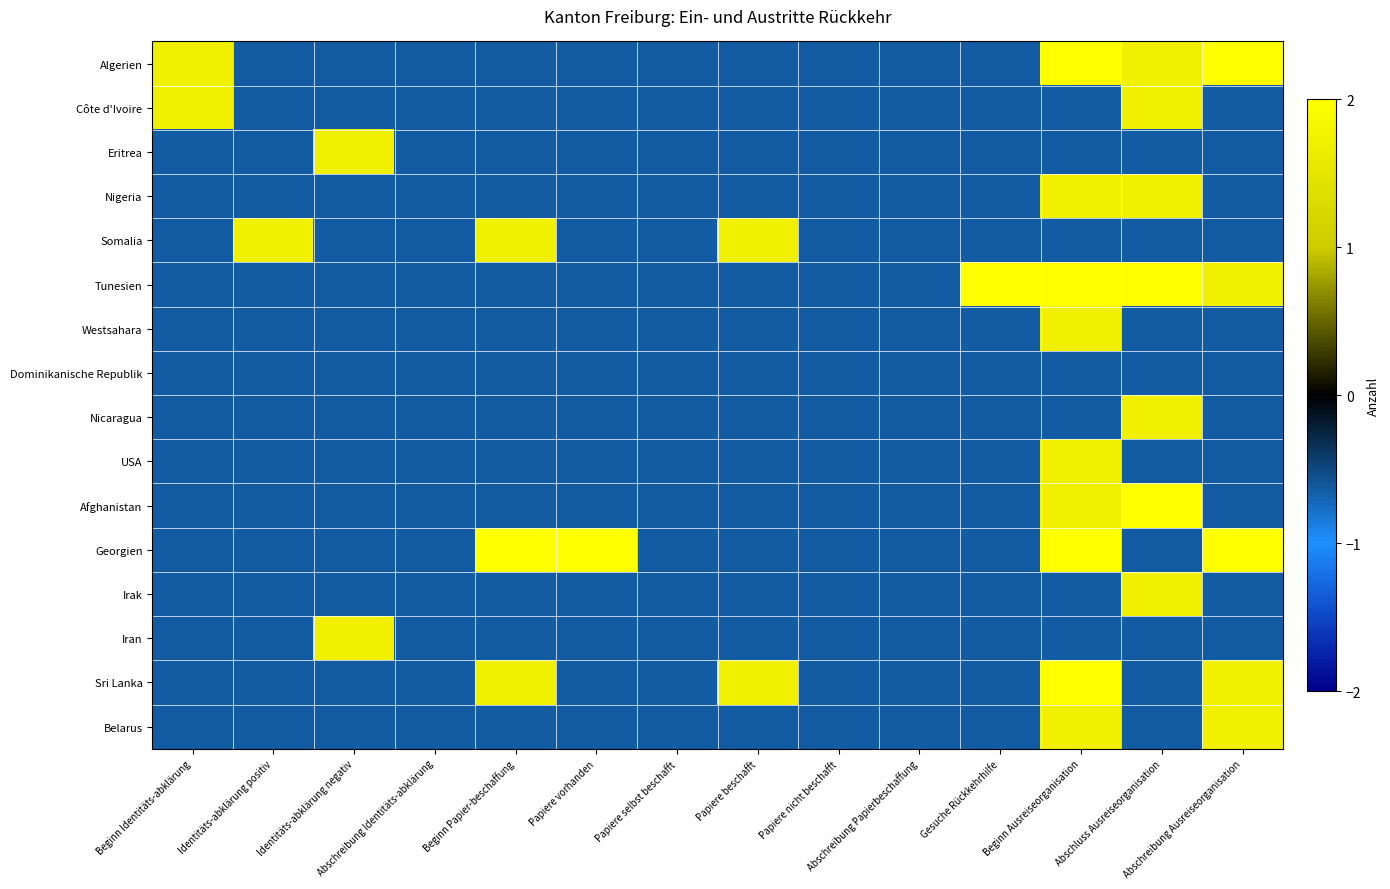

Reading left to right, list all the values displayed in this chart.

Algerien: Beginn Identitäts-abklärung=1.7	Identitäts-abklärung positiv=-0.6	Identitäts-abklärung negativ=-0.6	Abschreibung Identitäts-abklärung=-0.6	Beginn Papier-beschaffung=-0.6	Papiere vorhanden=-0.6	Papiere selbst beschafft=-0.6	Papiere beschafft=-0.6	Papiere nicht beschafft=-0.6	Abschreibung Papierbeschaffung=-0.6	Gesuche Rückkehrhilfe=-0.6	Beginn Ausreiseorganisation=2.0	Abschluss Ausreiseorganisation=1.7	Abschreibung Ausreiseorganisation=2.0
Côte d'Ivoire: Beginn Identitäts-abklärung=1.7	Identitäts-abklärung positiv=-0.6	Identitäts-abklärung negativ=-0.6	Abschreibung Identitäts-abklärung=-0.6	Beginn Papier-beschaffung=-0.6	Papiere vorhanden=-0.6	Papiere selbst beschafft=-0.6	Papiere beschafft=-0.6	Papiere nicht beschafft=-0.6	Abschreibung Papierbeschaffung=-0.6	Gesuche Rückkehrhilfe=-0.6	Beginn Ausreiseorganisation=-0.6	Abschluss Ausreiseorganisation=1.7	Abschreibung Ausreiseorganisation=-0.6
Eritrea: Beginn Identitäts-abklärung=-0.6	Identitäts-abklärung positiv=-0.6	Identitäts-abklärung negativ=1.7	Abschreibung Identitäts-abklärung=-0.6	Beginn Papier-beschaffung=-0.6	Papiere vorhanden=-0.6	Papiere selbst beschafft=-0.6	Papiere beschafft=-0.6	Papiere nicht beschafft=-0.6	Abschreibung Papierbeschaffung=-0.6	Gesuche Rückkehrhilfe=-0.6	Beginn Ausreiseorganisation=-0.6	Abschluss Ausreiseorganisation=-0.6	Abschreibung Ausreiseorganisation=-0.6
Nigeria: Beginn Identitäts-abklärung=-0.6	Identitäts-abklärung positiv=-0.6	Identitäts-abklärung negativ=-0.6	Abschreibung Identitäts-abklärung=-0.6	Beginn Papier-beschaffung=-0.6	Papiere vorhanden=-0.6	Papiere selbst beschafft=-0.6	Papiere beschafft=-0.6	Papiere nicht beschafft=-0.6	Abschreibung Papierbeschaffung=-0.6	Gesuche Rückkehrhilfe=-0.6	Beginn Ausreiseorganisation=1.7	Abschluss Ausreiseorganisation=1.7	Abschreibung Ausreiseorganisation=-0.6
Somalia: Beginn Identitäts-abklärung=-0.6	Identitäts-abklärung positiv=1.7	Identitäts-abklärung negativ=-0.6	Abschreibung Identitäts-abklärung=-0.6	Beginn Papier-beschaffung=1.7	Papiere vorhanden=-0.6	Papiere selbst beschafft=-0.6	Papiere beschafft=1.7	Papiere nicht beschafft=-0.6	Abschreibung Papierbeschaffung=-0.6	Gesuche Rückkehrhilfe=-0.6	Beginn Ausreiseorganisation=-0.6	Abschluss Ausreiseorganisation=-0.6	Abschreibung Ausreiseorganisation=-0.6
Tunesien: Beginn Identitäts-abklärung=-0.6	Identitäts-abklärung positiv=-0.6	Identitäts-abklärung negativ=-0.6	Abschreibung Identitäts-abklärung=-0.6	Beginn Papier-beschaffung=-0.6	Papiere vorhanden=-0.6	Papiere selbst beschafft=-0.6	Papiere beschafft=-0.6	Papiere nicht beschafft=-0.6	Abschreibung Papierbeschaffung=-0.6	Gesuche Rückkehrhilfe=2.0	Beginn Ausreiseorganisation=2.0	Abschluss Ausreiseorganisation=2.0	Abschreibung Ausreiseorganisation=1.7
Westsahara: Beginn Identitäts-abklärung=-0.6	Identitäts-abklärung positiv=-0.6	Identitäts-abklärung negativ=-0.6	Abschreibung Identitäts-abklärung=-0.6	Beginn Papier-beschaffung=-0.6	Papiere vorhanden=-0.6	Papiere selbst beschafft=-0.6	Papiere beschafft=-0.6	Papiere nicht beschafft=-0.6	Abschreibung Papierbeschaffung=-0.6	Gesuche Rückkehrhilfe=-0.6	Beginn Ausreiseorganisation=1.7	Abschluss Ausreiseorganisation=-0.6	Abschreibung Ausreiseorganisation=-0.6
Dominikanische Republik: Beginn Identitäts-abklärung=-0.6	Identitäts-abklärung positiv=-0.6	Identitäts-abklärung negativ=-0.6	Abschreibung Identitäts-abklärung=-0.6	Beginn Papier-beschaffung=-0.6	Papiere vorhanden=-0.6	Papiere selbst beschafft=-0.6	Papiere beschafft=-0.6	Papiere nicht beschafft=-0.6	Abschreibung Papierbeschaffung=-0.6	Gesuche Rückkehrhilfe=-0.6	Beginn Ausreiseorganisation=-0.6	Abschluss Ausreiseorganisation=-0.6	Abschreibung Ausreiseorganisation=-0.6
Nicaragua: Beginn Identitäts-abklärung=-0.6	Identitäts-abklärung positiv=-0.6	Identitäts-abklärung negativ=-0.6	Abschreibung Identitäts-abklärung=-0.6	Beginn Papier-beschaffung=-0.6	Papiere vorhanden=-0.6	Papiere selbst beschafft=-0.6	Papiere beschafft=-0.6	Papiere nicht beschafft=-0.6	Abschreibung Papierbeschaffung=-0.6	Gesuche Rückkehrhilfe=-0.6	Beginn Ausreiseorganisation=-0.6	Abschluss Ausreiseorganisation=1.7	Abschreibung Ausreiseorganisation=-0.6
USA: Beginn Identitäts-abklärung=-0.6	Identitäts-abklärung positiv=-0.6	Identitäts-abklärung negativ=-0.6	Abschreibung Identitäts-abklärung=-0.6	Beginn Papier-beschaffung=-0.6	Papiere vorhanden=-0.6	Papiere selbst beschafft=-0.6	Papiere beschafft=-0.6	Papiere nicht beschafft=-0.6	Abschreibung Papierbeschaffung=-0.6	Gesuche Rückkehrhilfe=-0.6	Beginn Ausreiseorganisation=1.7	Abschluss Ausreiseorganisation=-0.6	Abschreibung Ausreiseorganisation=-0.6
Afghanistan: Beginn Identitäts-abklärung=-0.6	Identitäts-abklärung positiv=-0.6	Identitäts-abklärung negativ=-0.6	Abschreibung Identitäts-abklärung=-0.6	Beginn Papier-beschaffung=-0.6	Papiere vorhanden=-0.6	Papiere selbst beschafft=-0.6	Papiere beschafft=-0.6	Papiere nicht beschafft=-0.6	Abschreibung Papierbeschaffung=-0.6	Gesuche Rückkehrhilfe=-0.6	Beginn Ausreiseorganisation=1.7	Abschluss Ausreiseorganisation=2.0	Abschreibung Ausreiseorganisation=-0.6
Georgien: Beginn Identitäts-abklärung=-0.6	Identitäts-abklärung positiv=-0.6	Identitäts-abklärung negativ=-0.6	Abschreibung Identitäts-abklärung=-0.6	Beginn Papier-beschaffung=2.0	Papiere vorhanden=2.0	Papiere selbst beschafft=-0.6	Papiere beschafft=-0.6	Papiere nicht beschafft=-0.6	Abschreibung Papierbeschaffung=-0.6	Gesuche Rückkehrhilfe=-0.6	Beginn Ausreiseorganisation=2.0	Abschluss Ausreiseorganisation=-0.6	Abschreibung Ausreiseorganisation=2.0
Irak: Beginn Identitäts-abklärung=-0.6	Identitäts-abklärung positiv=-0.6	Identitäts-abklärung negativ=-0.6	Abschreibung Identitäts-abklärung=-0.6	Beginn Papier-beschaffung=-0.6	Papiere vorhanden=-0.6	Papiere selbst beschafft=-0.6	Papiere beschafft=-0.6	Papiere nicht beschafft=-0.6	Abschreibung Papierbeschaffung=-0.6	Gesuche Rückkehrhilfe=-0.6	Beginn Ausreiseorganisation=-0.6	Abschluss Ausreiseorganisation=1.7	Abschreibung Ausreiseorganisation=-0.6
Iran: Beginn Identitäts-abklärung=-0.6	Identitäts-abklärung positiv=-0.6	Identitäts-abklärung negativ=1.7	Abschreibung Identitäts-abklärung=-0.6	Beginn Papier-beschaffung=-0.6	Papiere vorhanden=-0.6	Papiere selbst beschafft=-0.6	Papiere beschafft=-0.6	Papiere nicht beschafft=-0.6	Abschreibung Papierbeschaffung=-0.6	Gesuche Rückkehrhilfe=-0.6	Beginn Ausreiseorganisation=-0.6	Abschluss Ausreiseorganisation=-0.6	Abschreibung Ausreiseorganisation=-0.6
Sri Lanka: Beginn Identitäts-abklärung=-0.6	Identitäts-abklärung positiv=-0.6	Identitäts-abklärung negativ=-0.6	Abschreibung Identitäts-abklärung=-0.6	Beginn Papier-beschaffung=1.7	Papiere vorhanden=-0.6	Papiere selbst beschafft=-0.6	Papiere beschafft=1.7	Papiere nicht beschafft=-0.6	Abschreibung Papierbeschaffung=-0.6	Gesuche Rückkehrhilfe=-0.6	Beginn Ausreiseorganisation=2.0	Abschluss Ausreiseorganisation=-0.6	Abschreibung Ausreiseorganisation=1.7
Belarus: Beginn Identitäts-abklärung=-0.6	Identitäts-abklärung positiv=-0.6	Identitäts-abklärung negativ=-0.6	Abschreibung Identitäts-abklärung=-0.6	Beginn Papier-beschaffung=-0.6	Papiere vorhanden=-0.6	Papiere selbst beschafft=-0.6	Papiere beschafft=-0.6	Papiere nicht beschafft=-0.6	Abschreibung Papierbeschaffung=-0.6	Gesuche Rückkehrhilfe=-0.6	Beginn Ausreiseorganisation=1.7	Abschluss Ausreiseorganisation=-0.6	Abschreibung Ausreiseorganisation=1.7